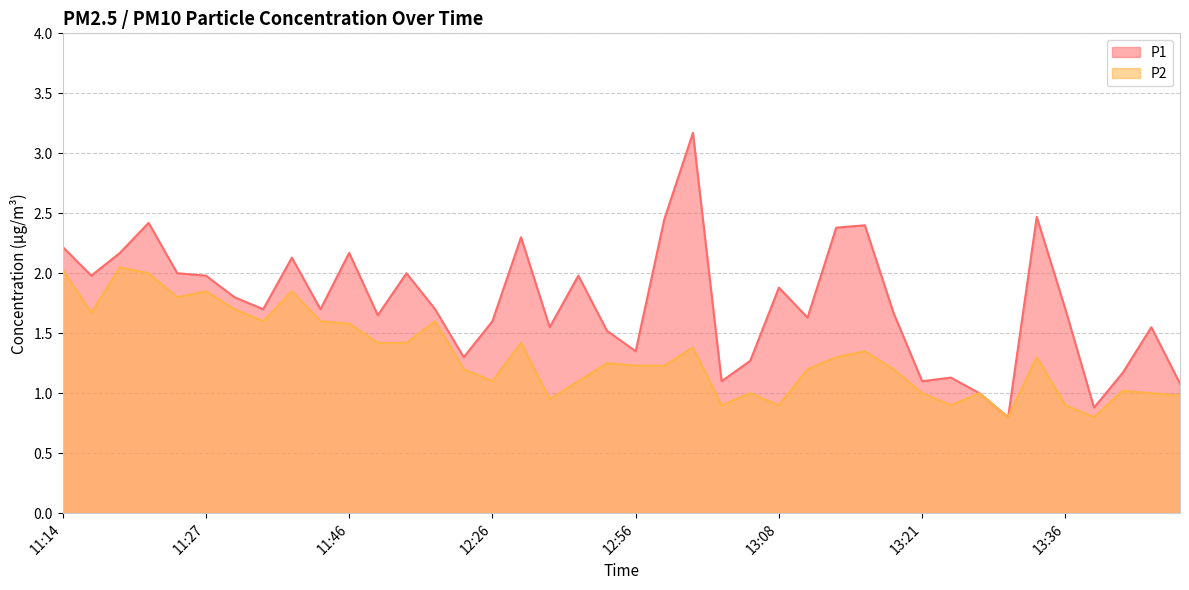

What is the difference between the second highest and minimum values in the P1 series?

1.7